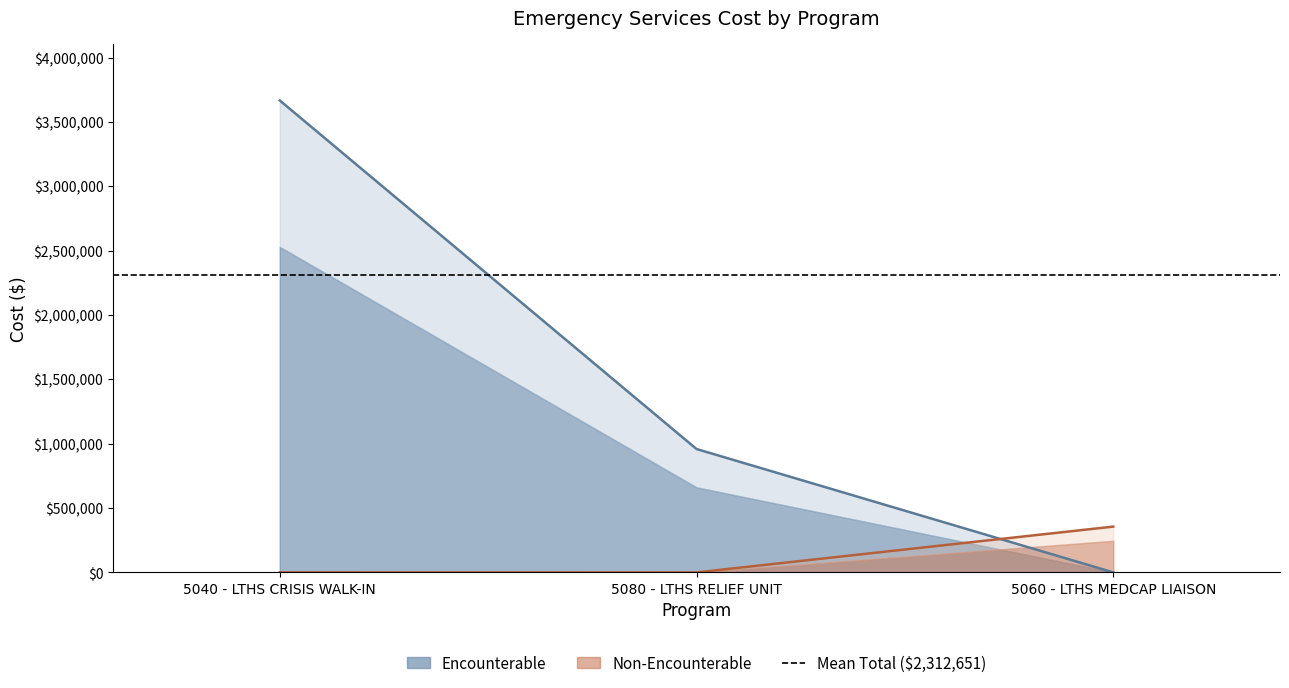

What is the average value of the Adjusted Total Cost (Non-Encounterable) series?

118768.1